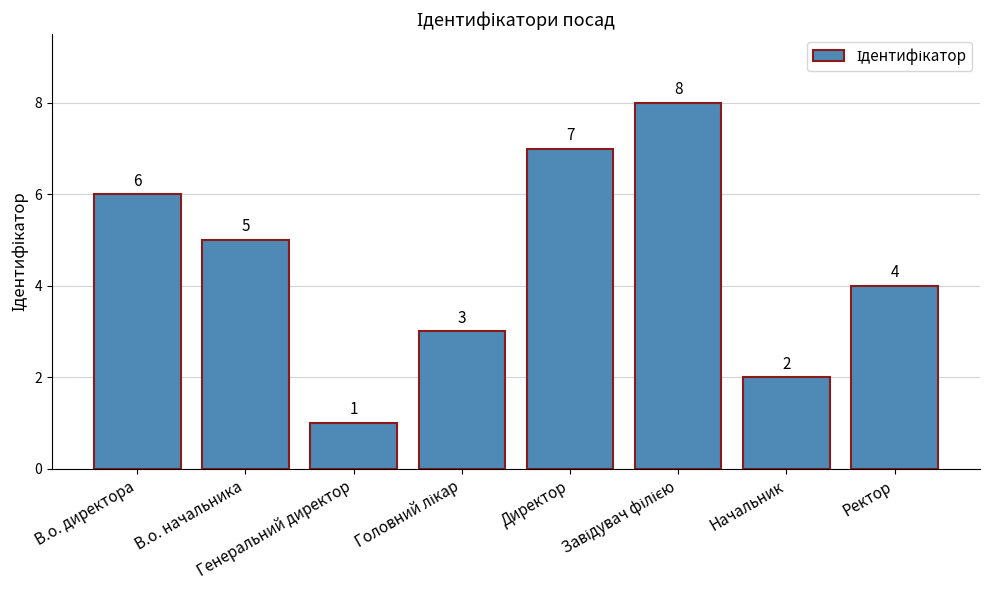

What is the value of the 4th bar from the left?

3